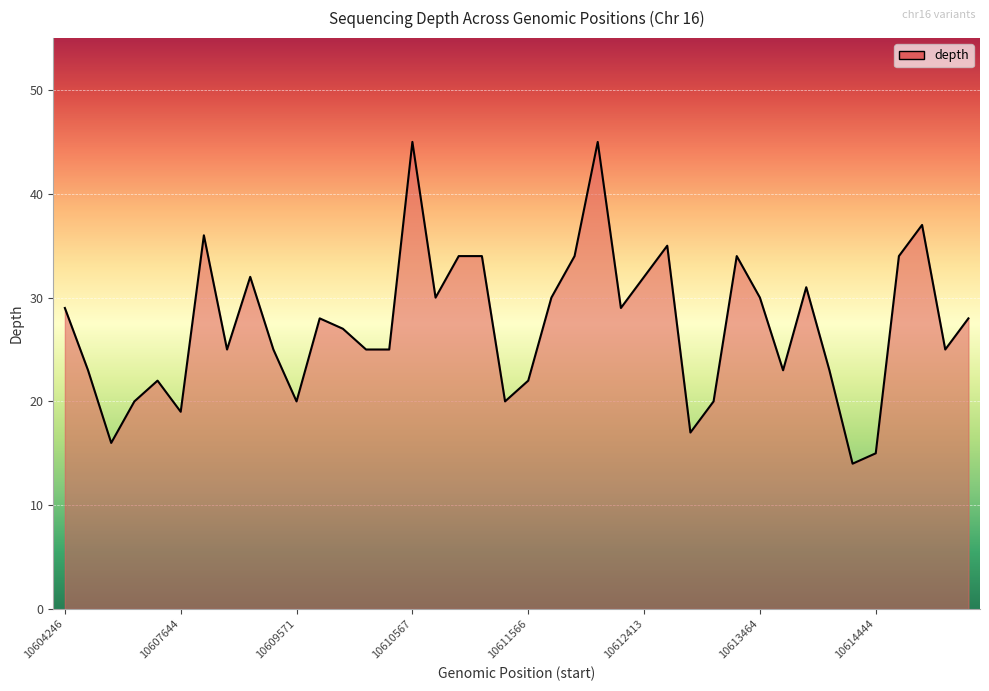

What is the average value?

27